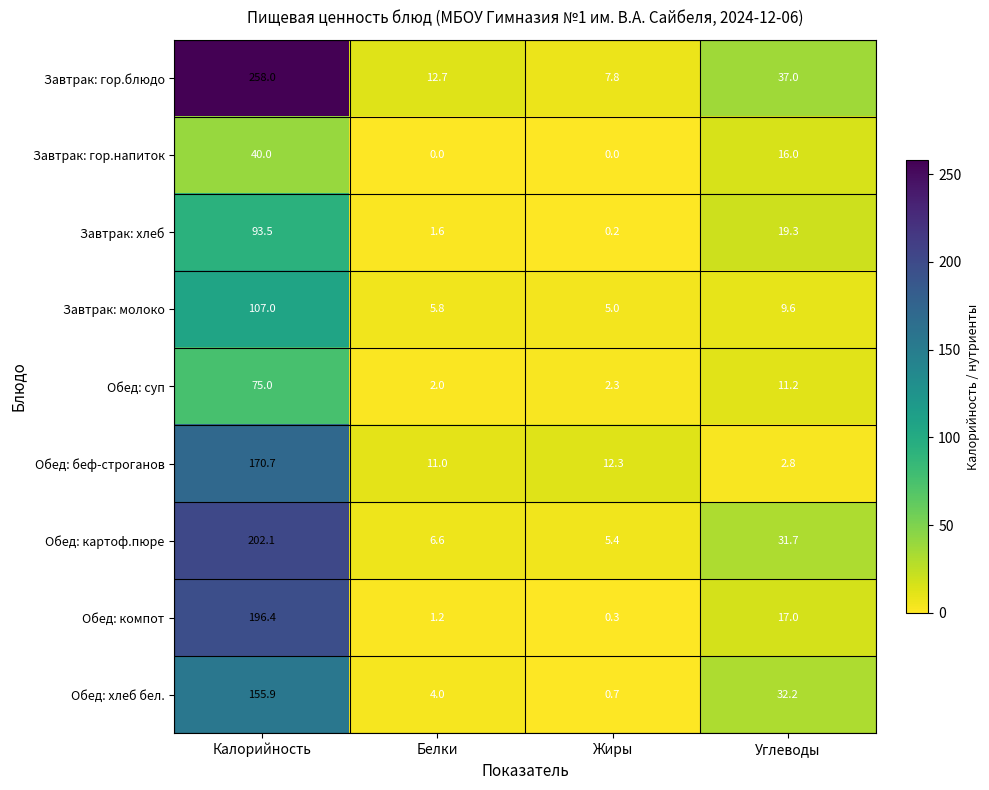

Which series changed the most between Белки and Углеводы?

Обед: хлеб бел.